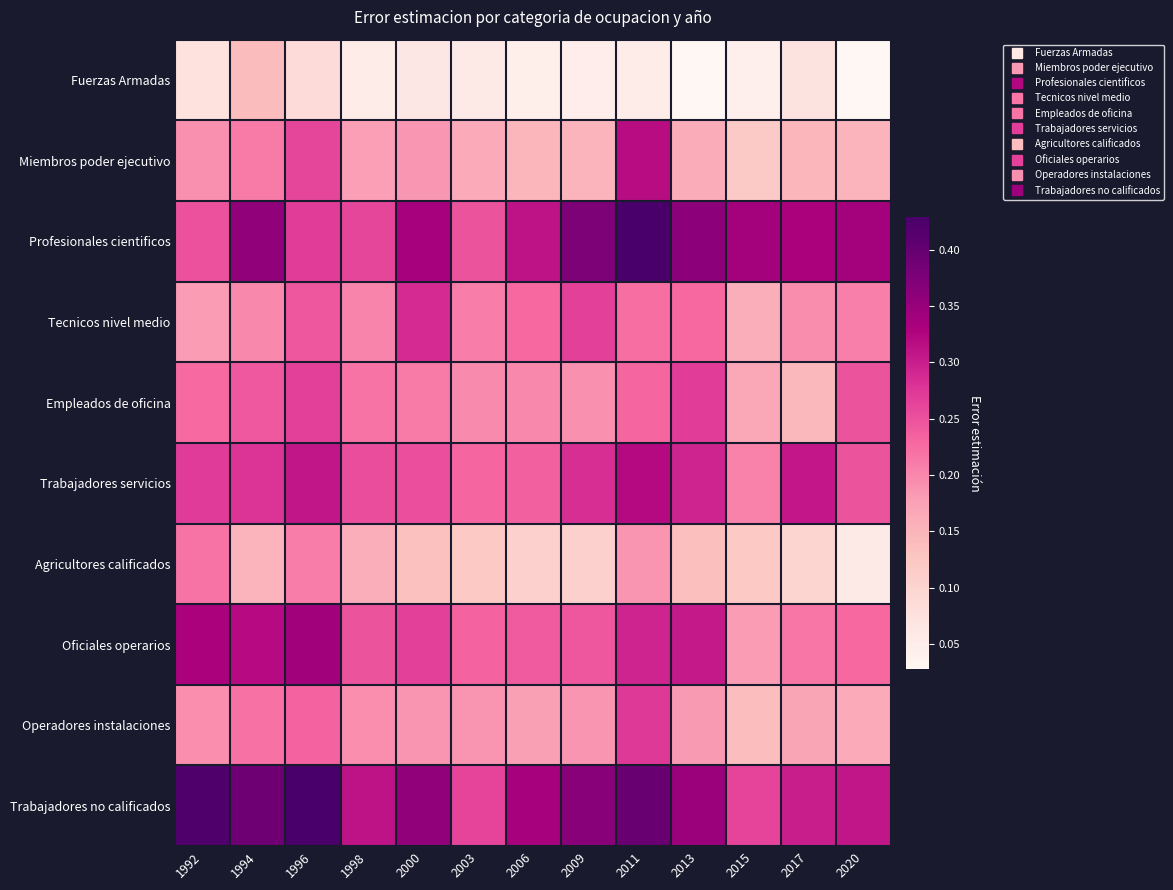

Between 2011 and 1992, which is larger?

1992